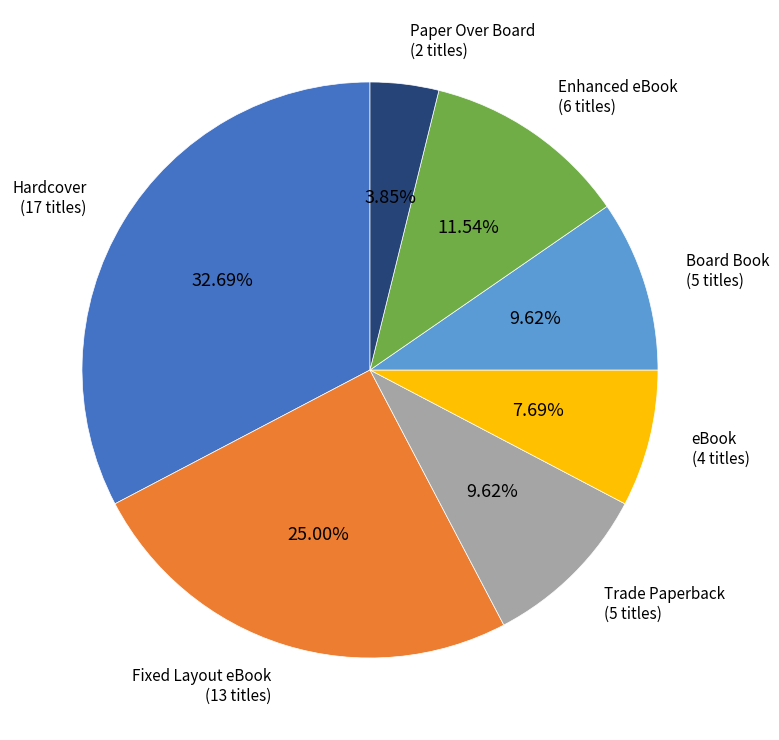

Do Enhanced eBook and Trade Paperback together represent more than half of the pie?

No